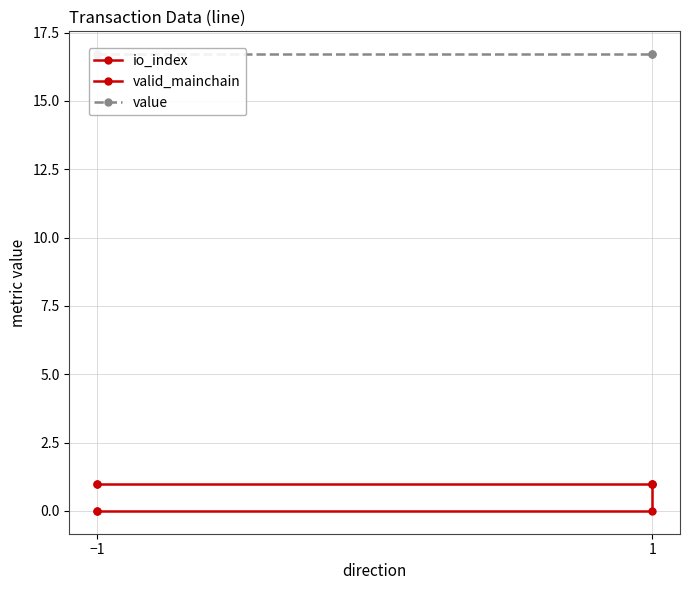

Is it true that valid_mainchain equals 0.5 at −1?

False